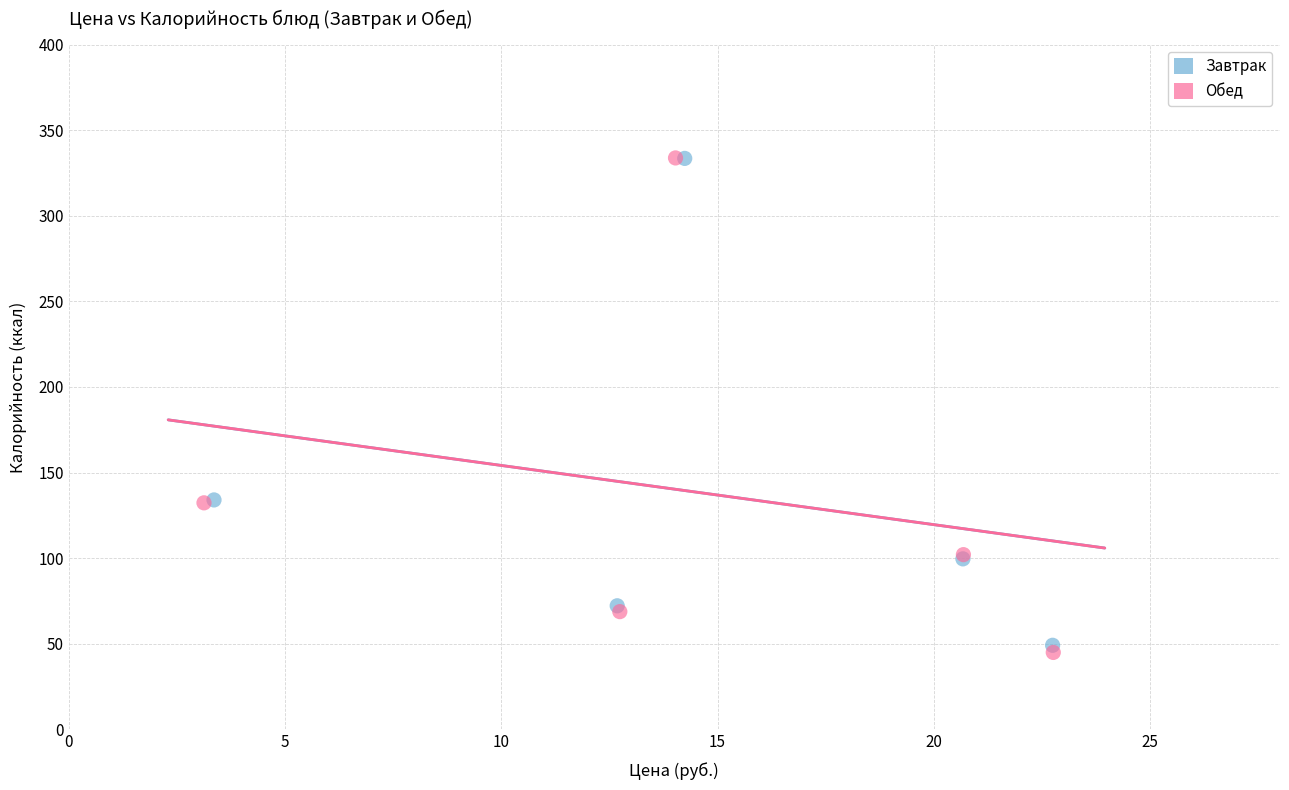

Which series has the widest spread of Y values?

Обед